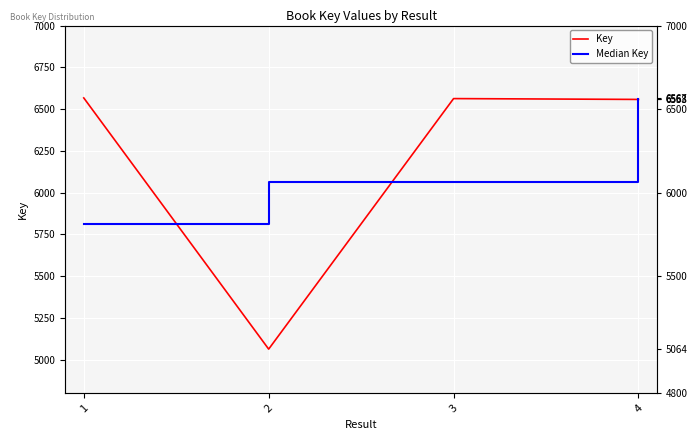

The value of Key at 2 is 5064.0. True or false?

True